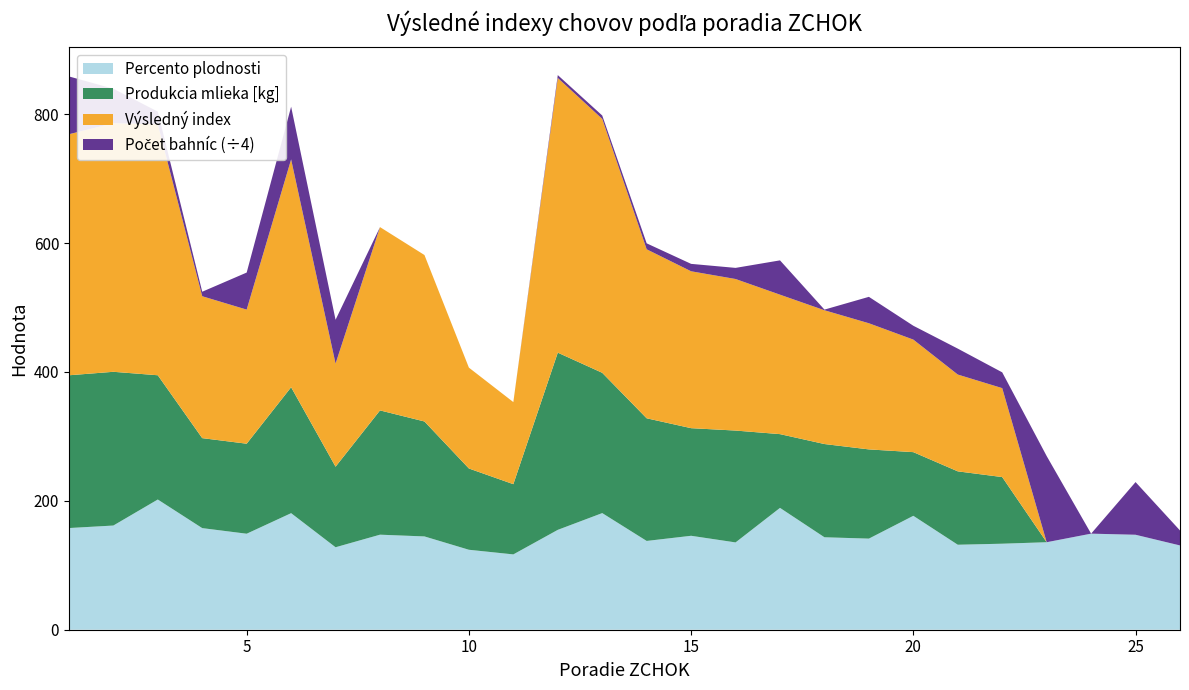

What is the minimum value for Percento plodnosti?

116.9